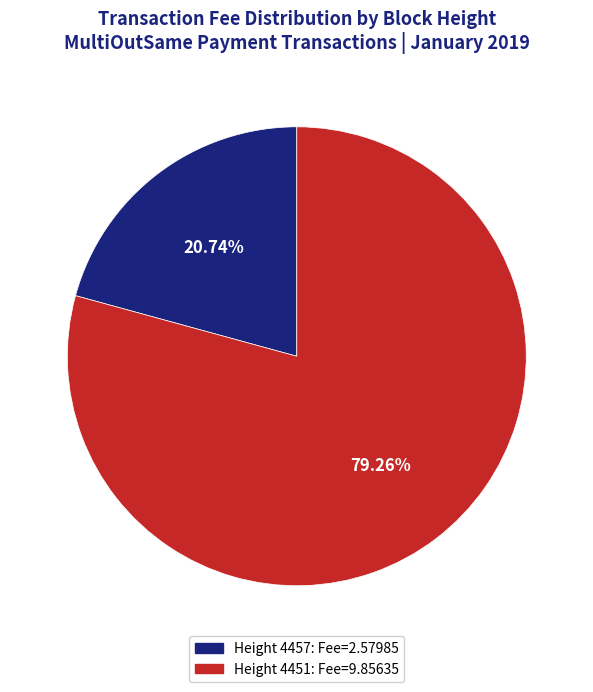

Is Height 4451: Fee=9.85635 the majority of the pie?

Yes